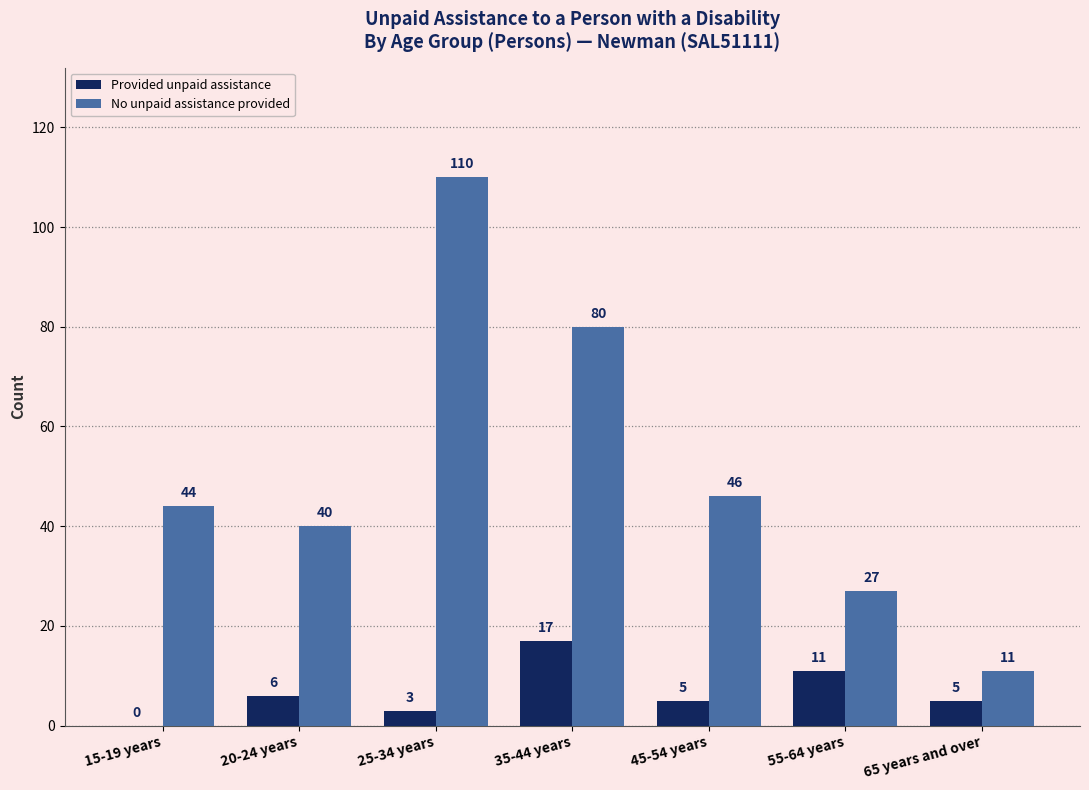

Which series has the largest total across all categories?

No unpaid assistance provided